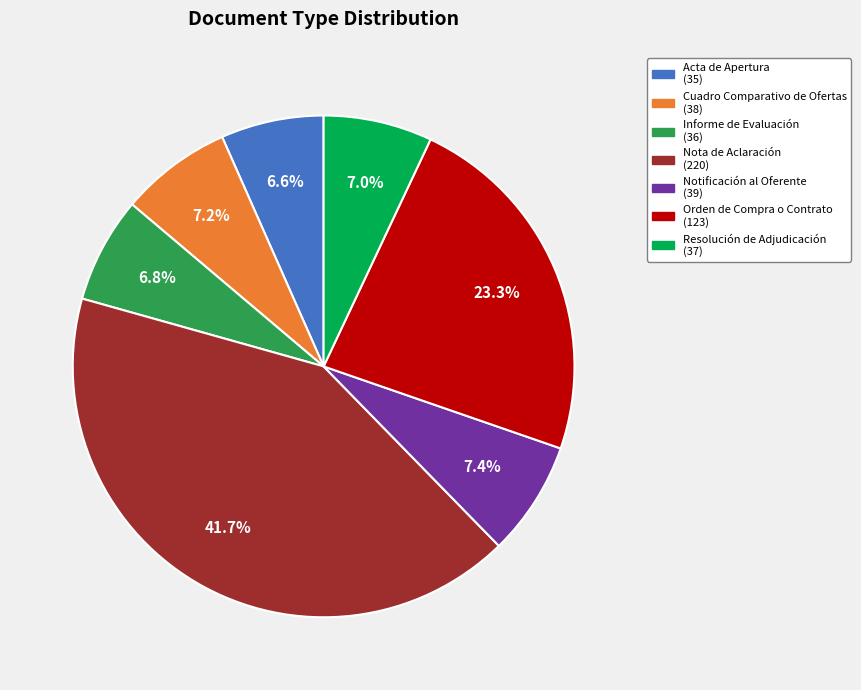

Count the number of slices in the pie.

7